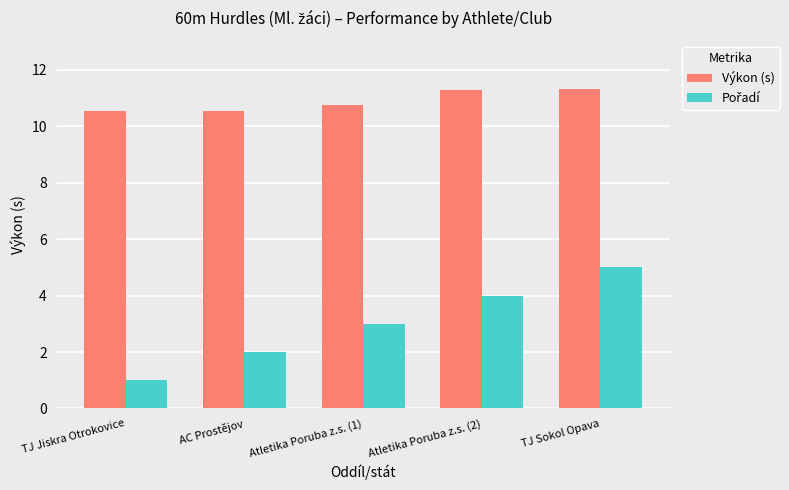

Which series has the largest total across all categories?

Výkon (s)